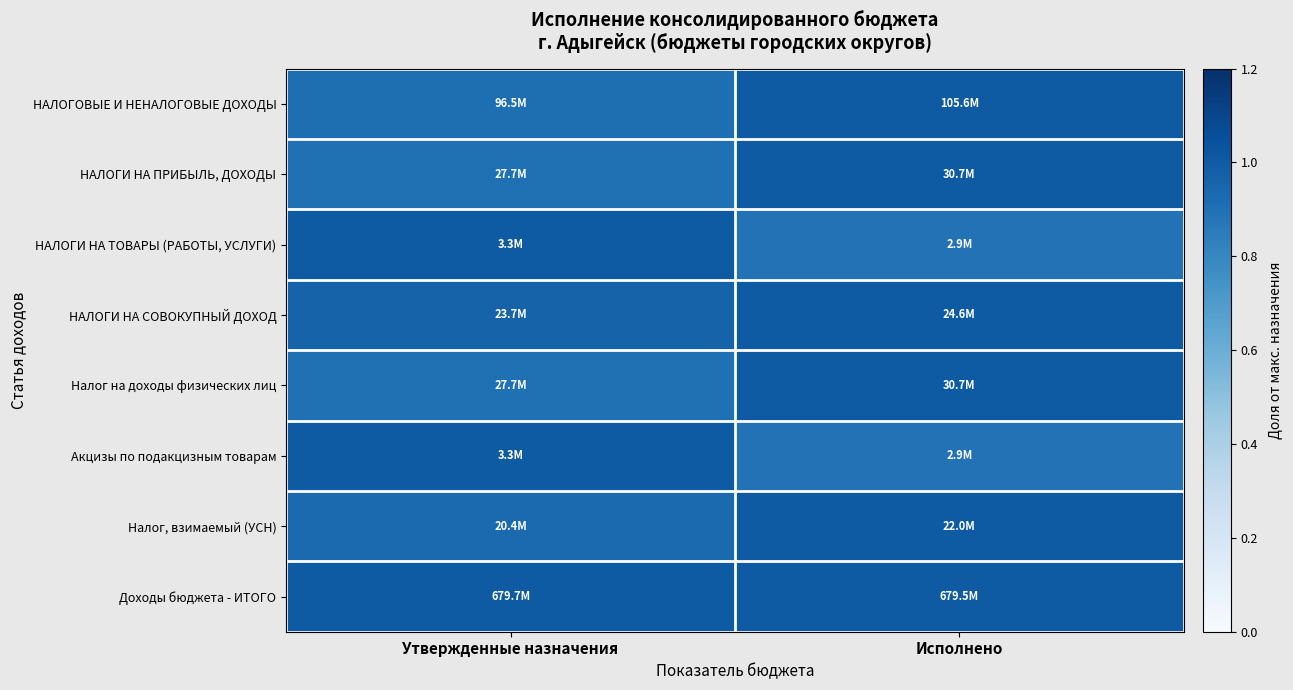

Which category has the highest value across all series?

Исполнено